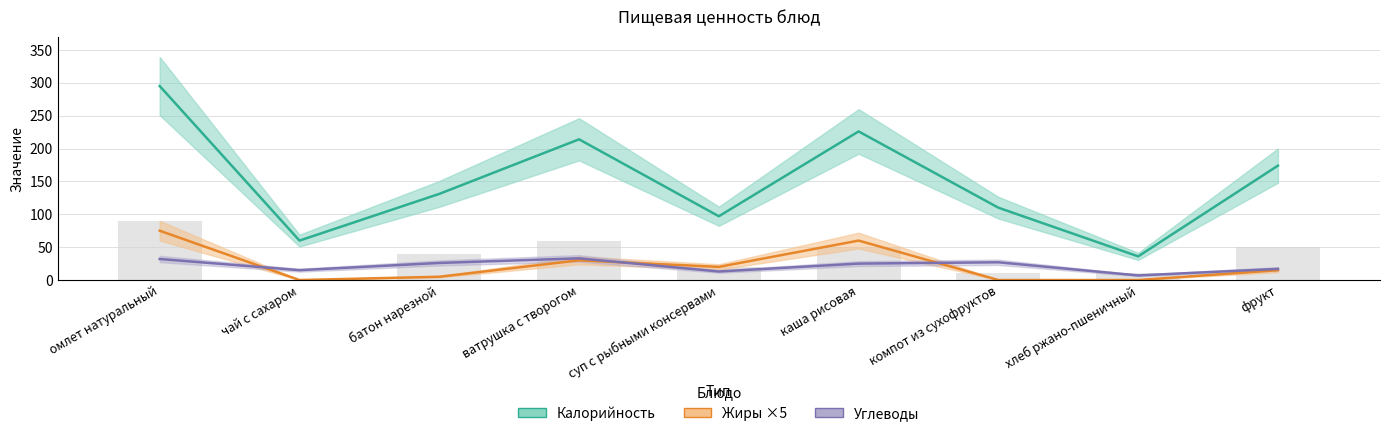

Where does the Калорийность series first go above 131?

омлет натуральный